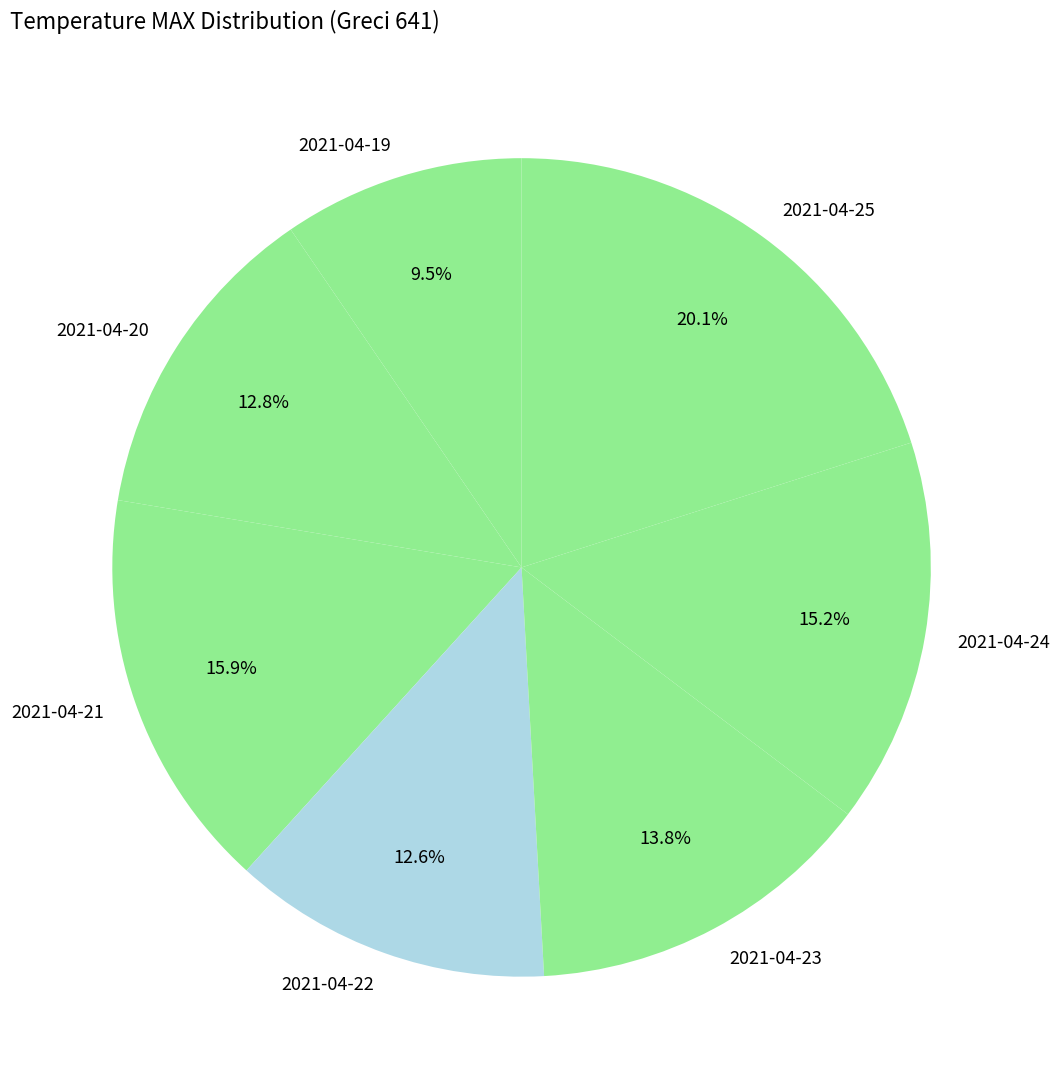

How many segments does this pie chart have?

7